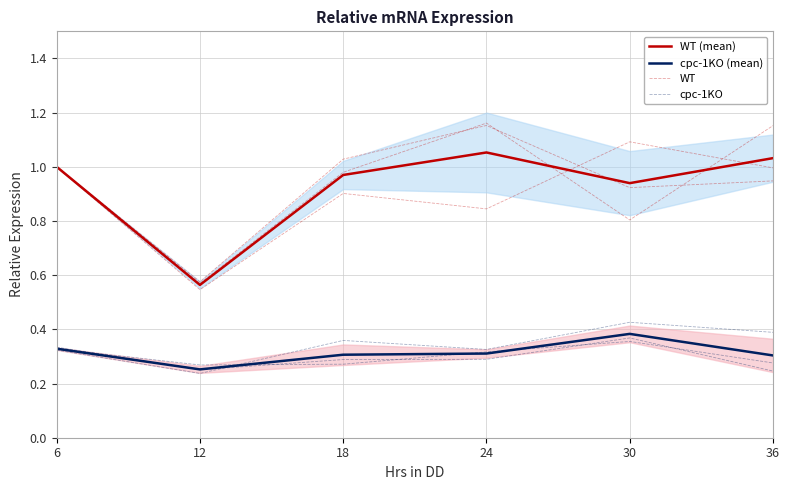

Read the cpc-1KO value at 24.

0.3